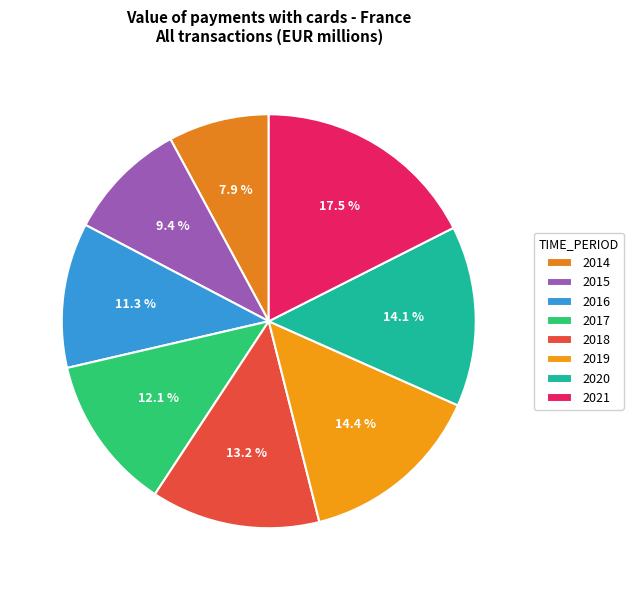

To the nearest percent, what is the difference between the 2015 and 2019 slice percentages?

5%